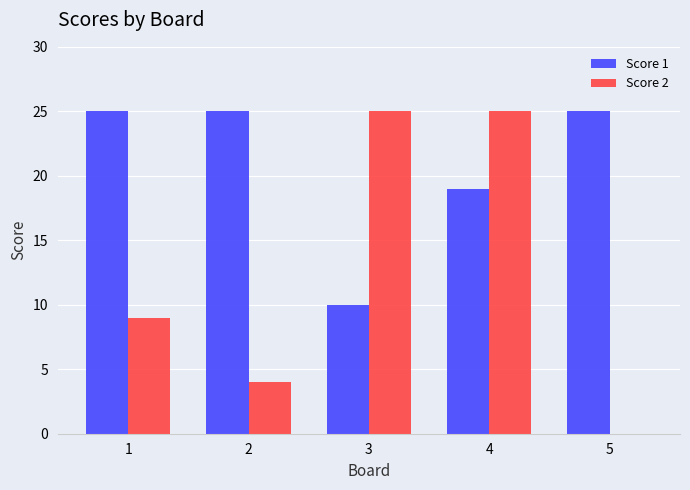

How many groups of bars are there?

5